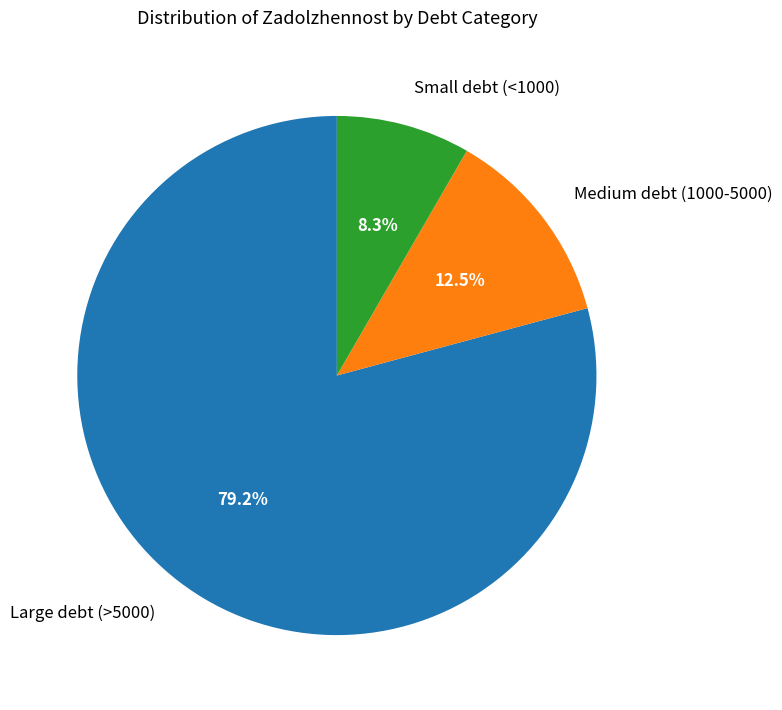

What portion of the pie excludes Small debt (<1000)?

91.7%